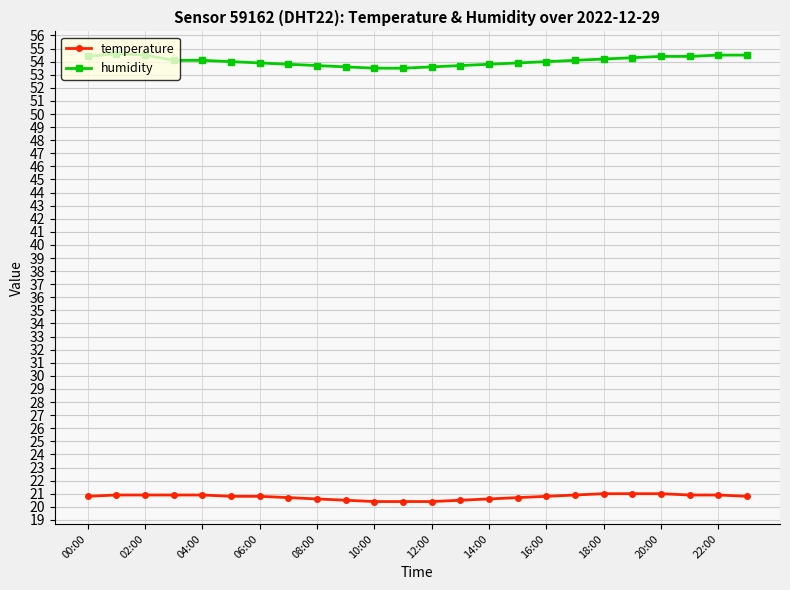

True or false: humidity and temperature cross at least once.

False